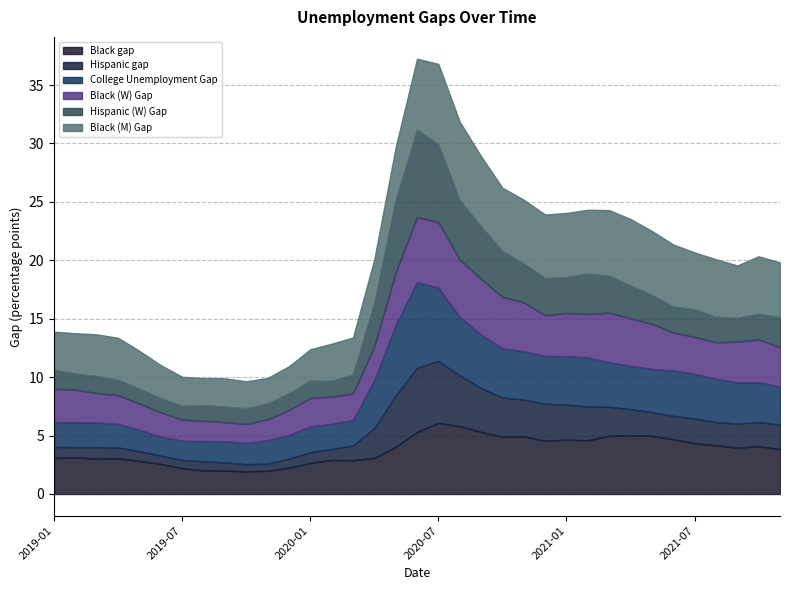

Rank the series at 2019-12 from highest to lowest value.

Black (M) Gap, Black gap, Black (W) Gap, College Unemployment Gap, Hispanic (W) Gap, Hispanic gap